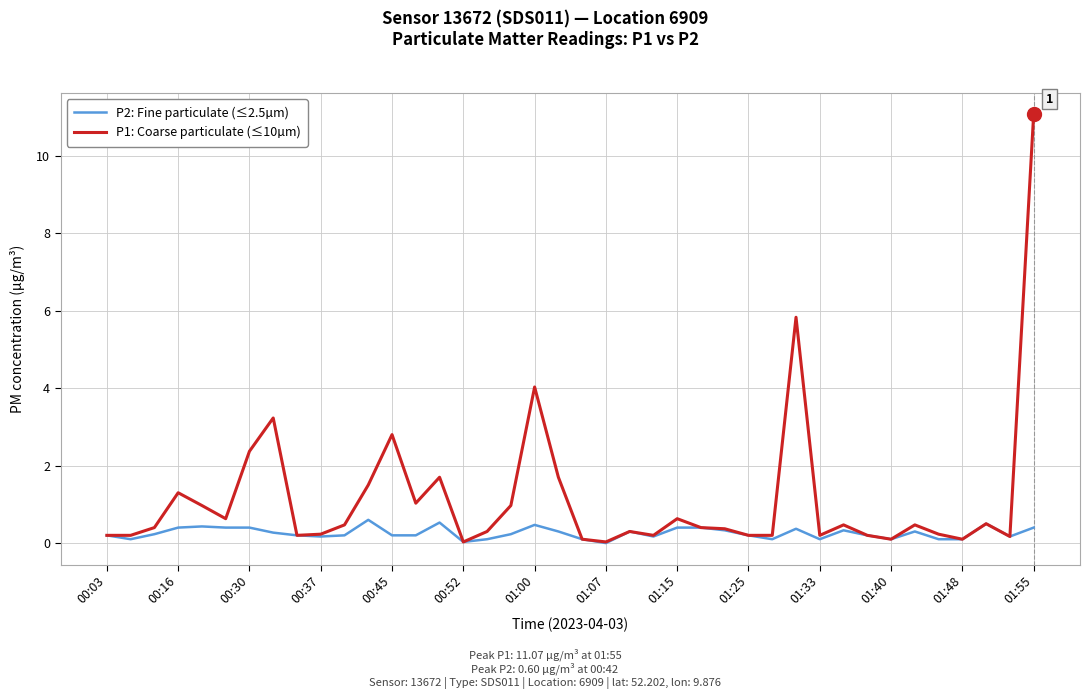

At how many categories does at least one series exceed 10?

1